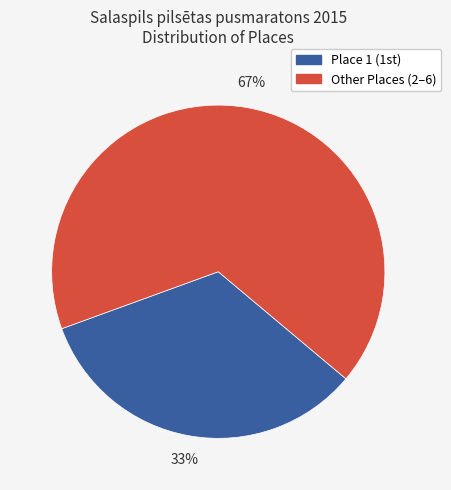

Is there a majority slice in this chart?

Yes